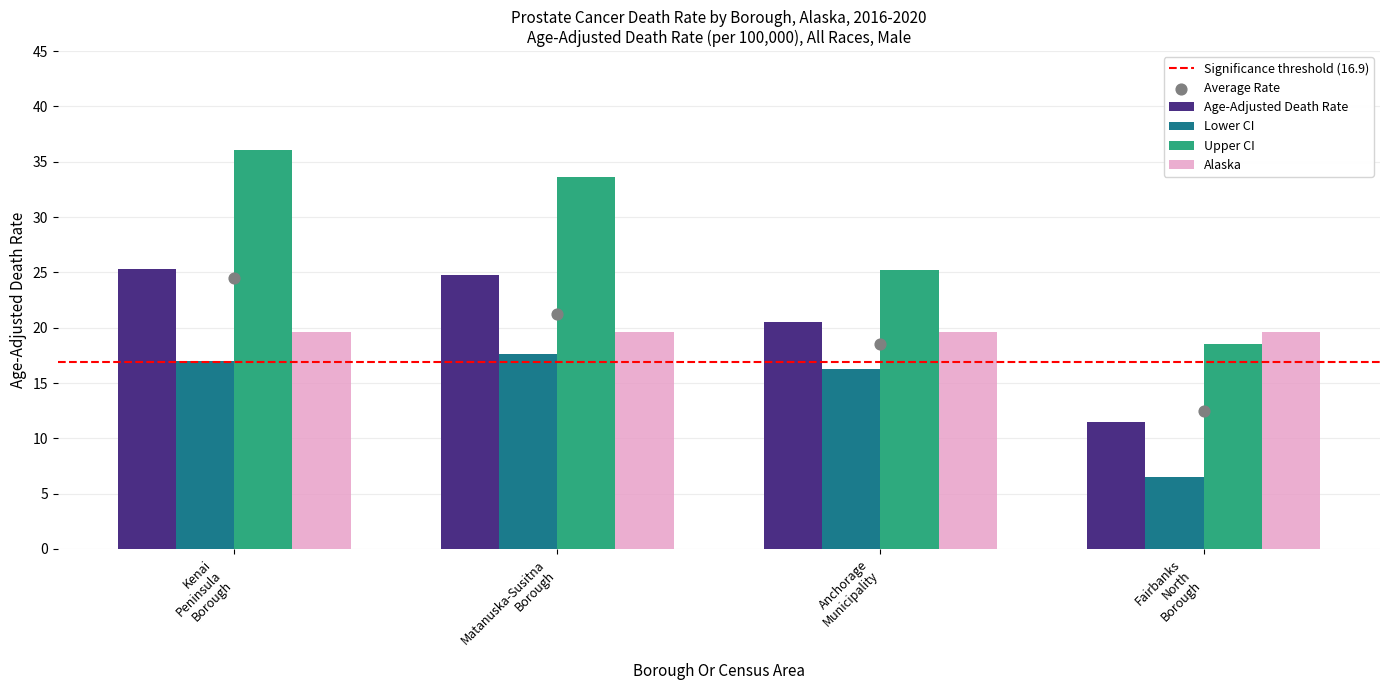

Which series has the largest total across all categories?

Upper CI